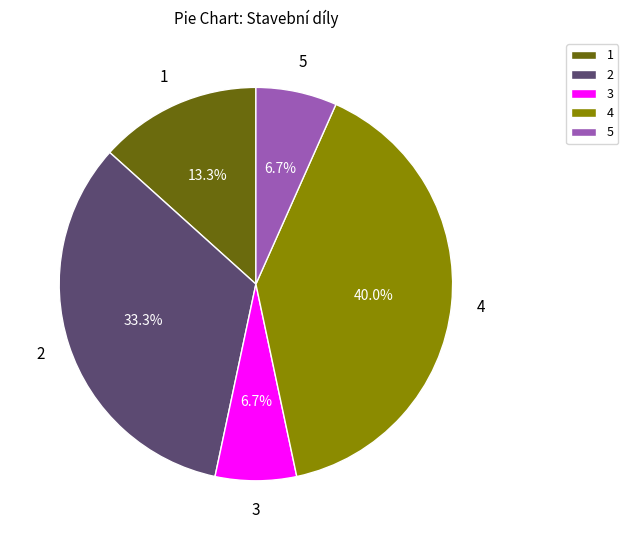

Which slice is the largest?

4